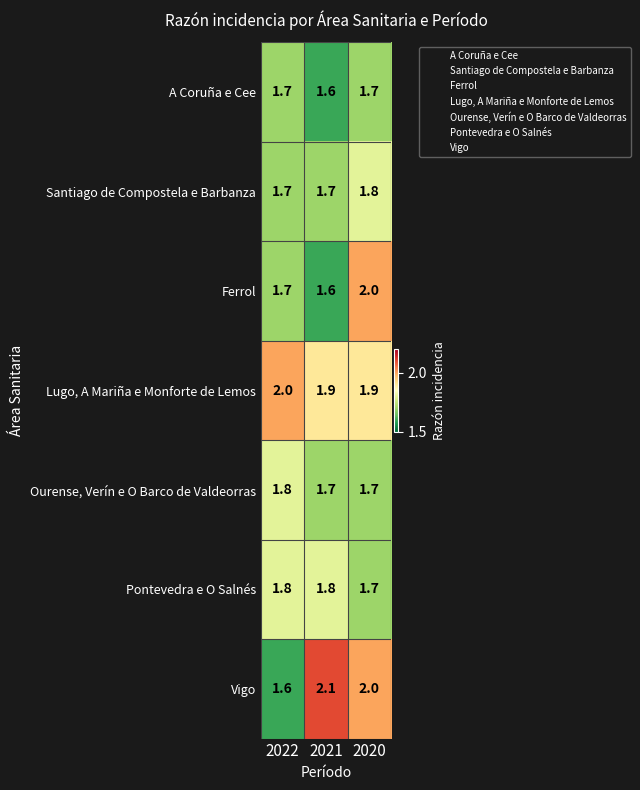

Which series has the widest spread of values?

Vigo